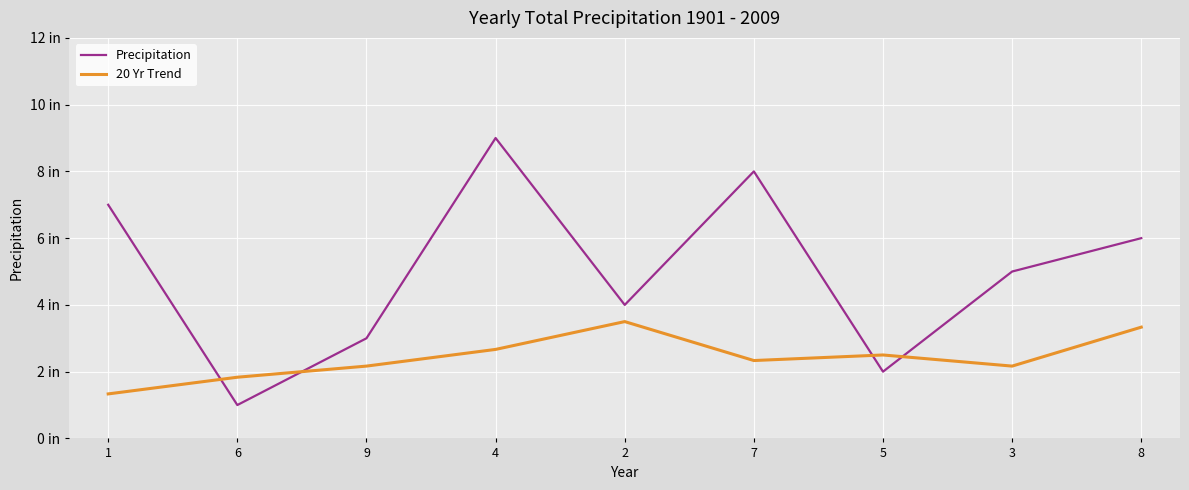

True or false: Precipitation has a value of 2.0 at 5.

True